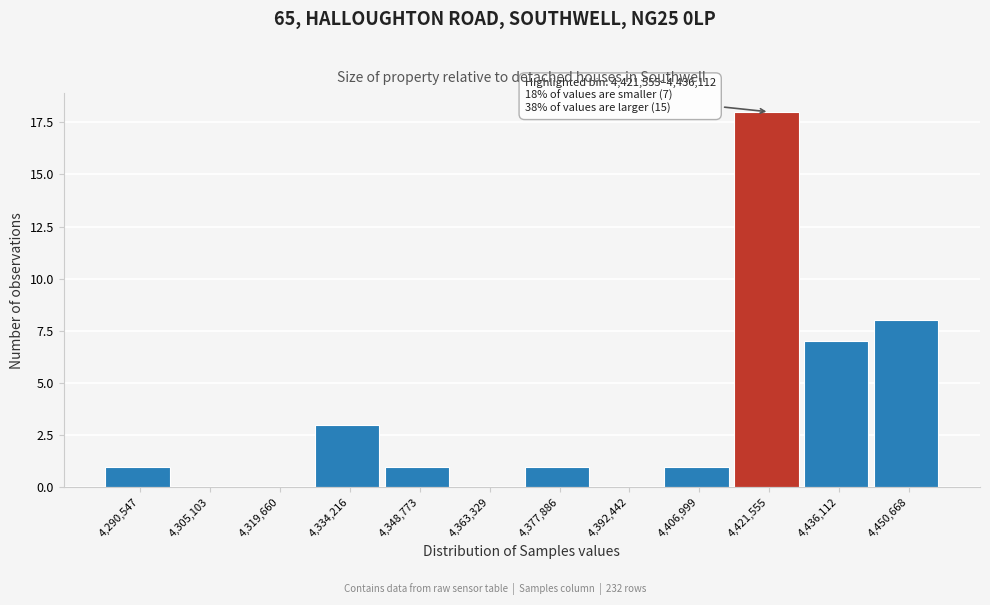

Reading left to right, what are all the values shown in this chart?

4,290,547=1	4,305,103=0	4,319,660=0	4,334,216=3	4,348,773=1	4,363,329=0	4,377,886=1	4,392,442=0	4,406,999=1	4,421,555=18	4,436,112=7	4,450,668=8